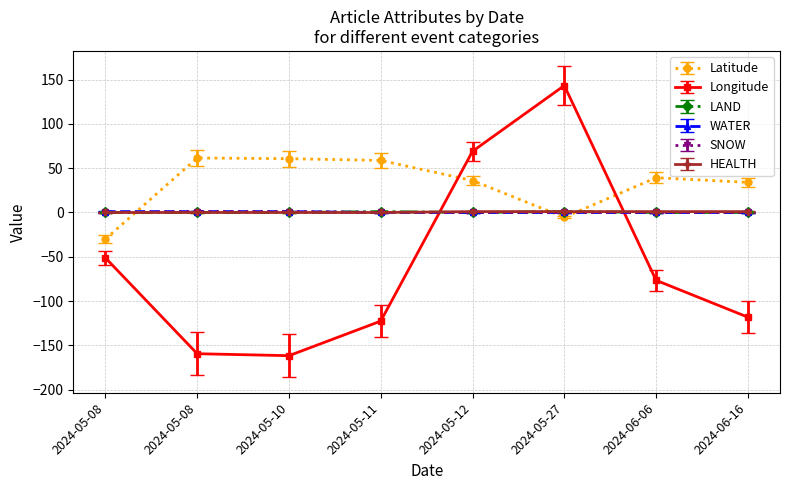

Reading right to left, list all the values displayed in this chart.

Latitude: 2024-06-16=34.1	2024-06-06=39.3	2024-05-27=-5.4	2024-05-12=36.1	2024-05-11=58.8	2024-05-10=60.8	2024-05-08=61.6	2024-05-08=-30.0
Longitude: 2024-06-16=-118.2	2024-06-06=-76.6	2024-05-27=143.4	2024-05-12=69.1	2024-05-11=-122.7	2024-05-10=-161.8	2024-05-08=-159.5	2024-05-08=-51.2
LAND: 2024-06-16=0.0	2024-06-06=0.0	2024-05-27=1.0	2024-05-12=0.0	2024-05-11=1.0	2024-05-10=0.0	2024-05-08=0.0	2024-05-08=0.0
WATER: 2024-06-16=0.0	2024-06-06=0.0	2024-05-27=0.0	2024-05-12=0.0	2024-05-11=0.0	2024-05-10=1.0	2024-05-08=1.0	2024-05-08=1.0
SNOW: 2024-06-16=0.0	2024-06-06=0.0	2024-05-27=0.0	2024-05-12=0.0	2024-05-11=0.0	2024-05-10=1.0	2024-05-08=1.0	2024-05-08=0.0
HEALTH: 2024-06-16=0.8	2024-06-06=0.8	2024-05-27=0.8	2024-05-12=0.8	2024-05-11=-0.1	2024-05-10=-0.1	2024-05-08=-0.1	2024-05-08=-0.1